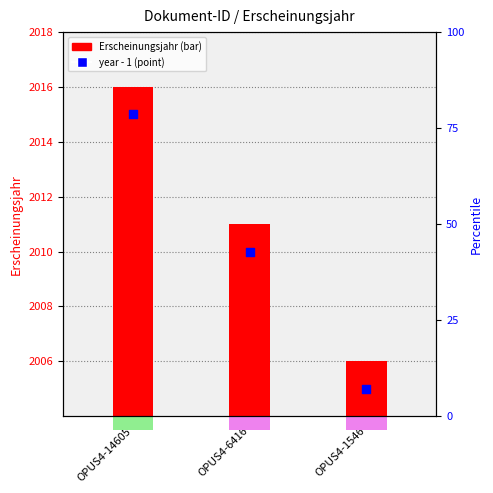

What is the change in value from OPUS4-6416 to OPUS4-1546?

-5